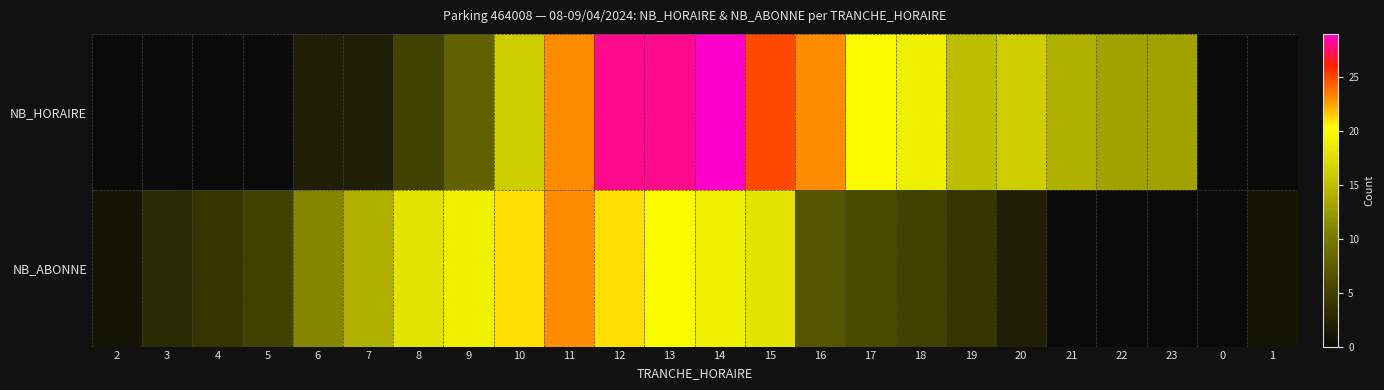

Which series changed the most between 17 and 1?

NB_HORAIRE